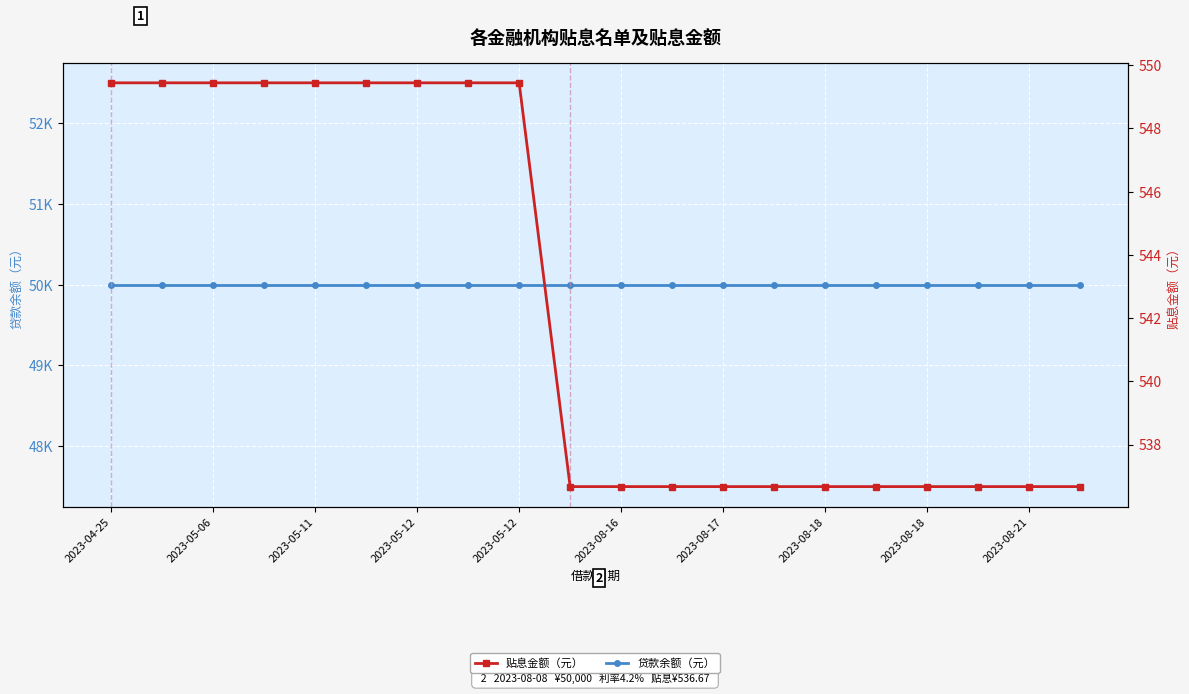

Which series has the widest spread of values?

贴息金额（元）